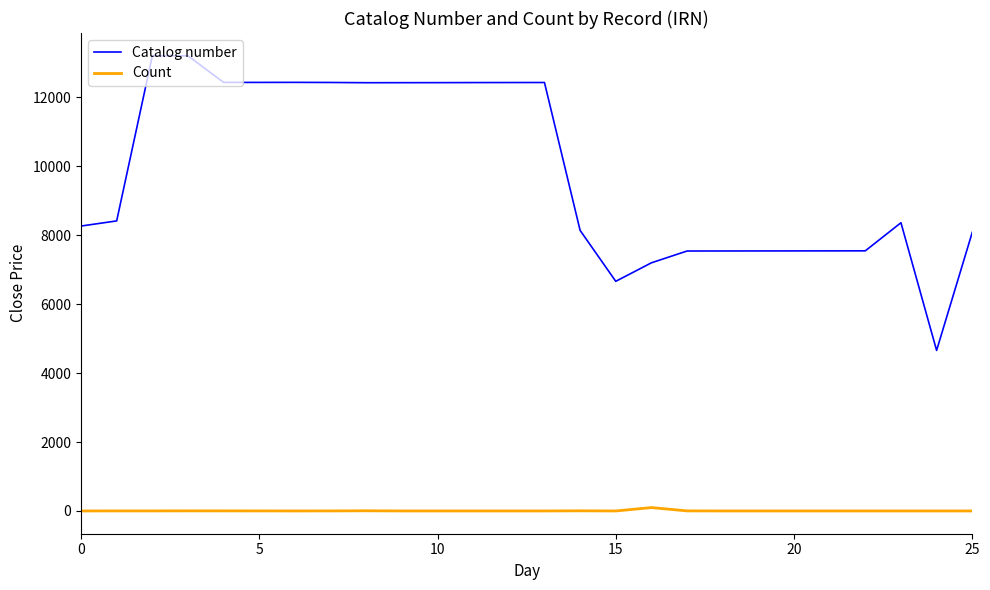

True or false: Catalog number and Count cross at least once.

False